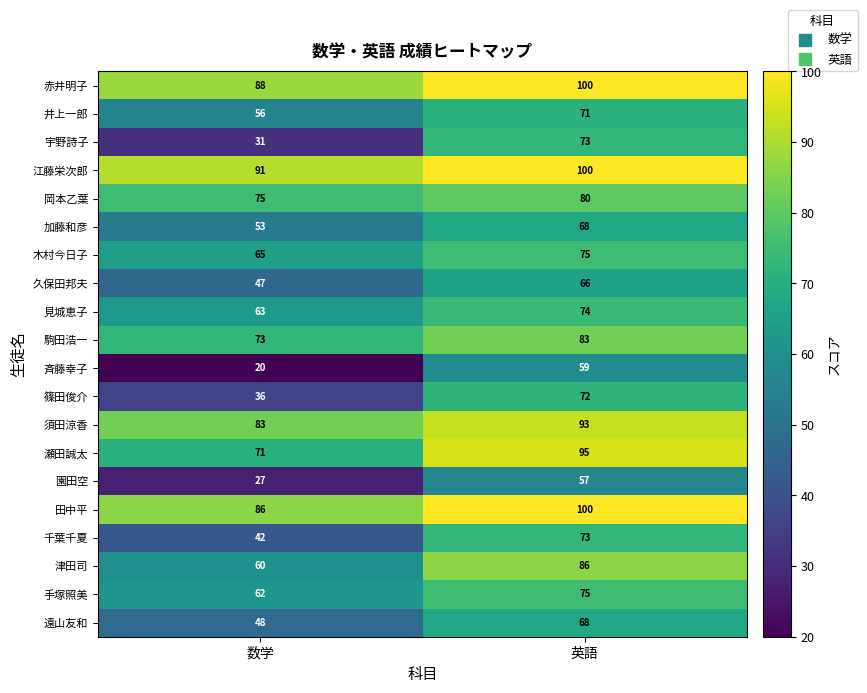

Which series has the largest range (max minus min)?

宇野詩子